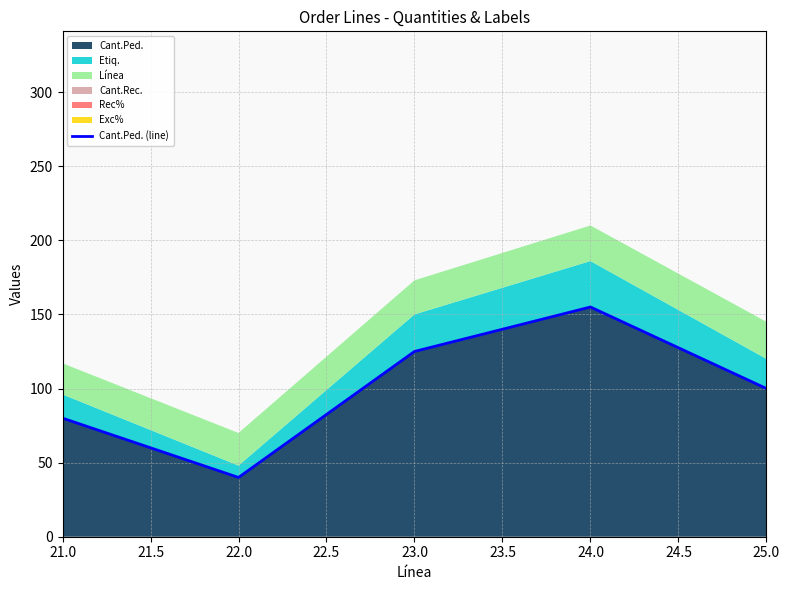

Does the chart display data point markers on the line(s)?

No